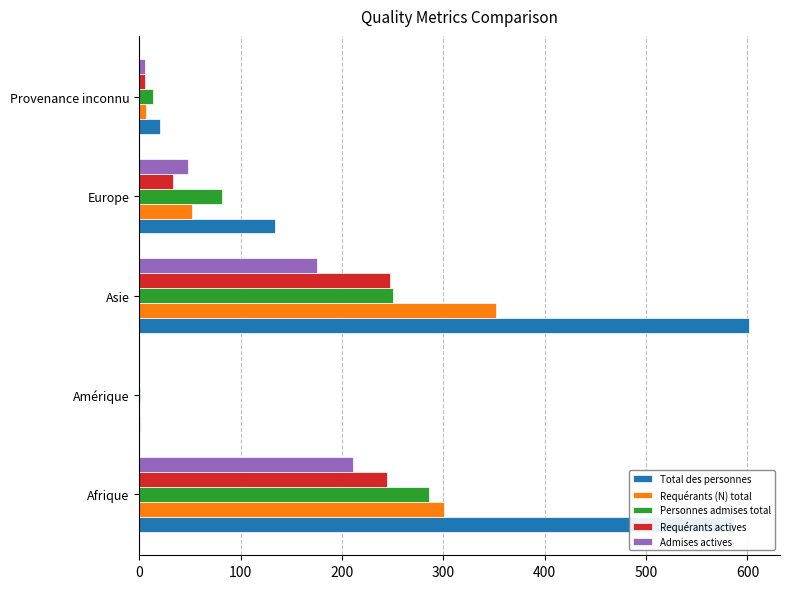

True or false: Admises actives has a value of 281 at Asie.

False